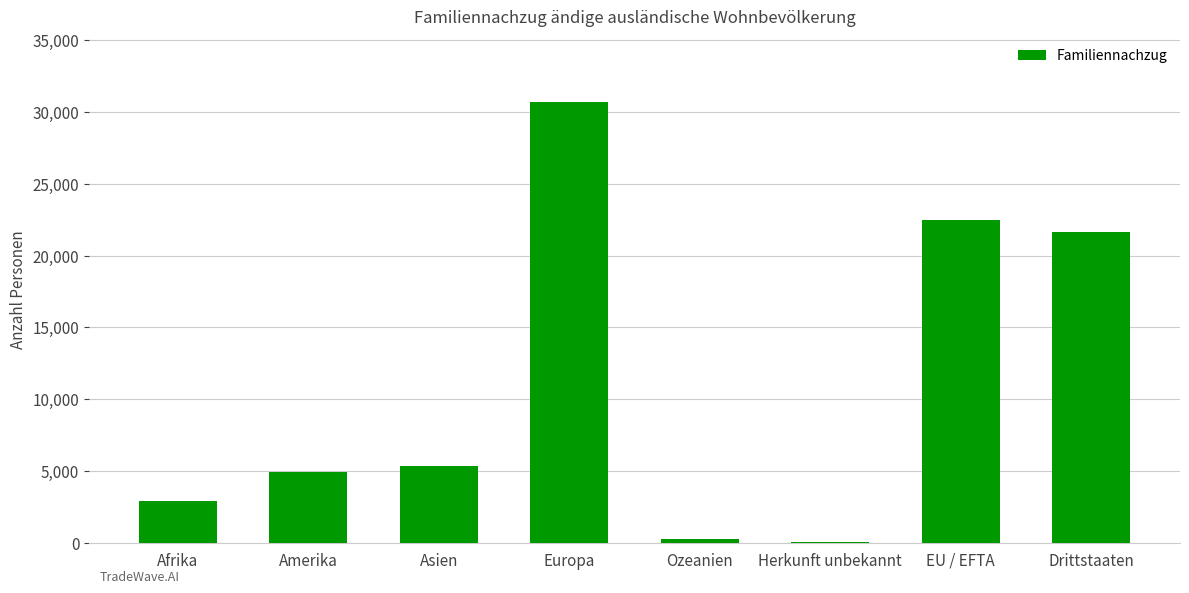

What is the sum of all values?

88264